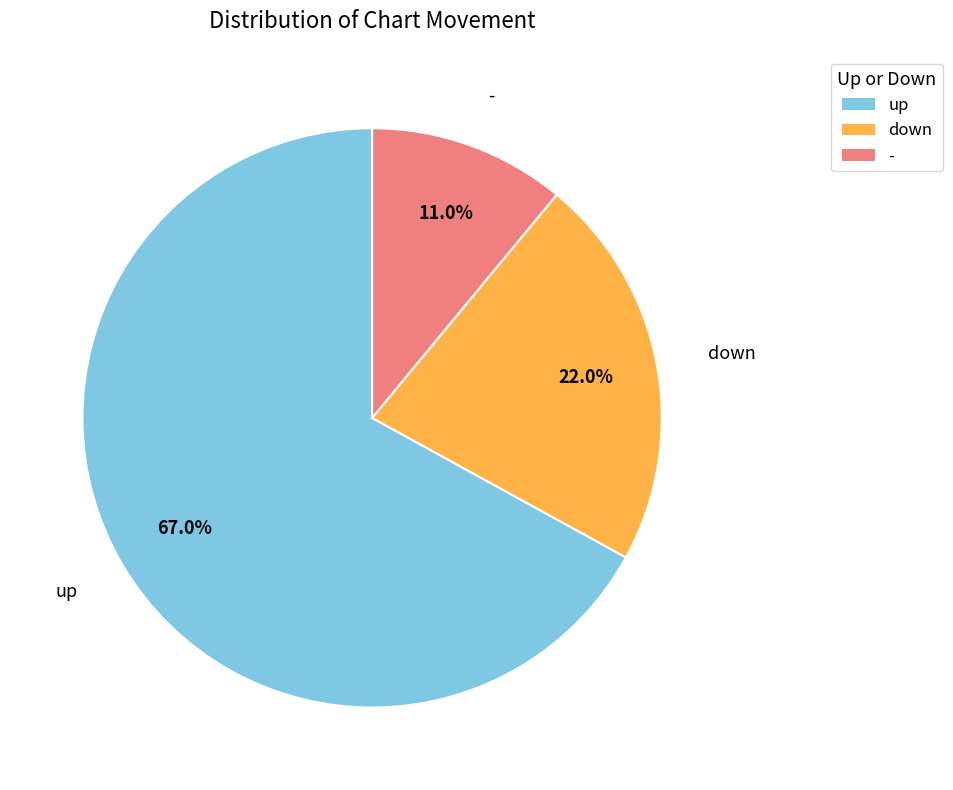

Is up the majority of the pie?

Yes